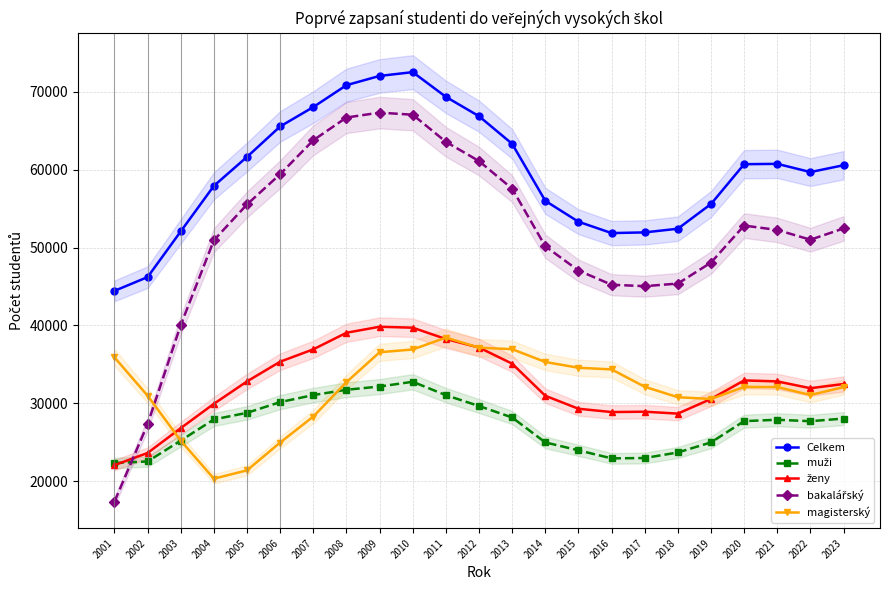

Which series changed the most between 2007 and 2019?

bakalářský